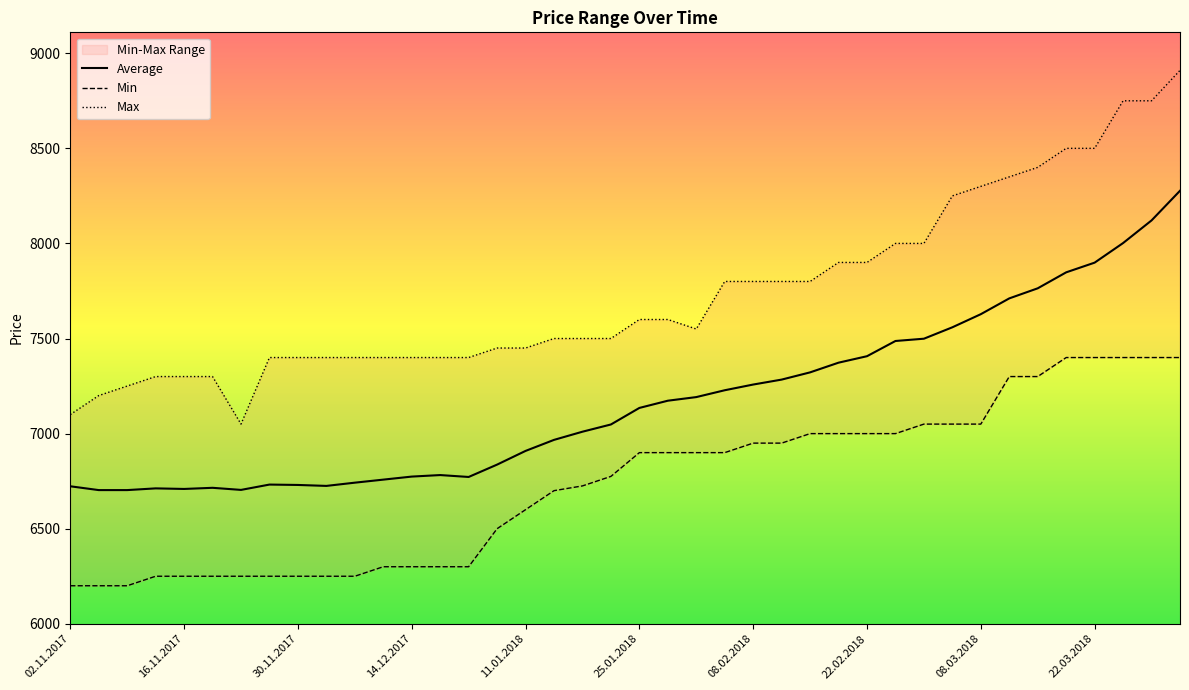

True or false: Average has a value of 10792 at 34.

False